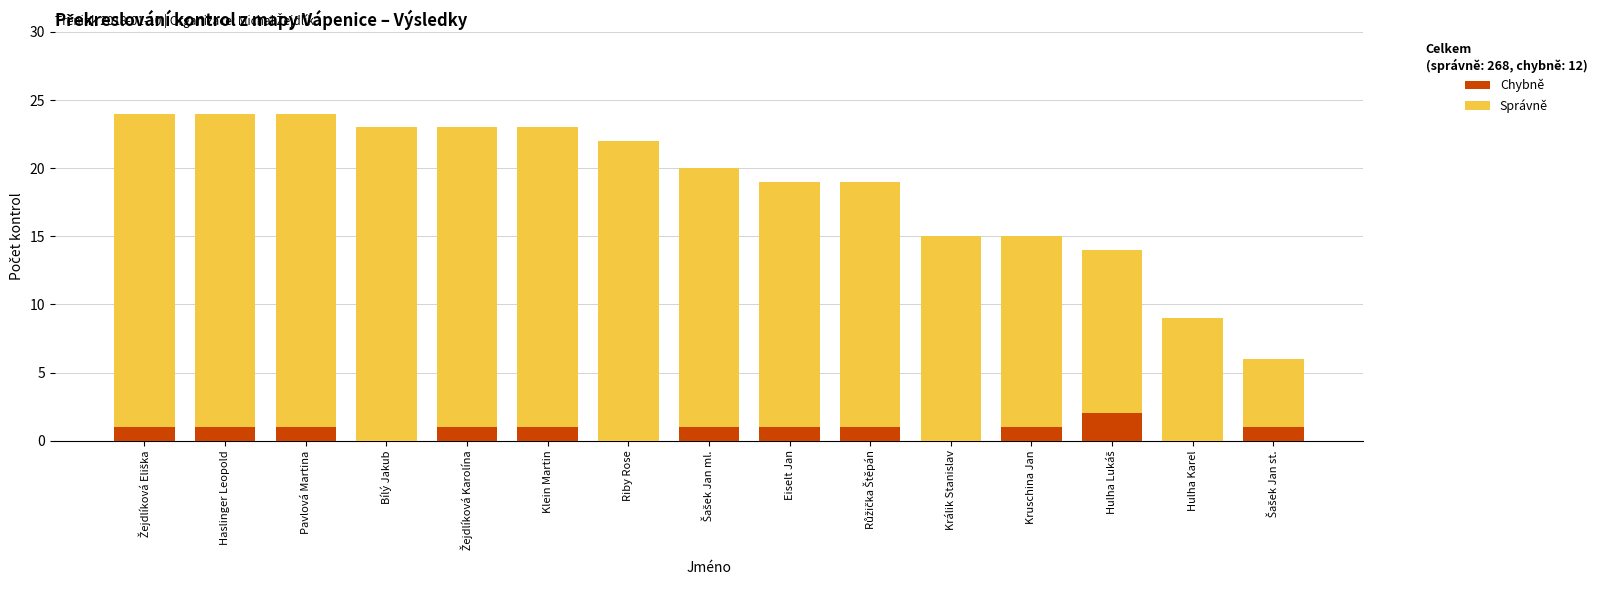

What is the total value across all series at Hulha Karel?

9